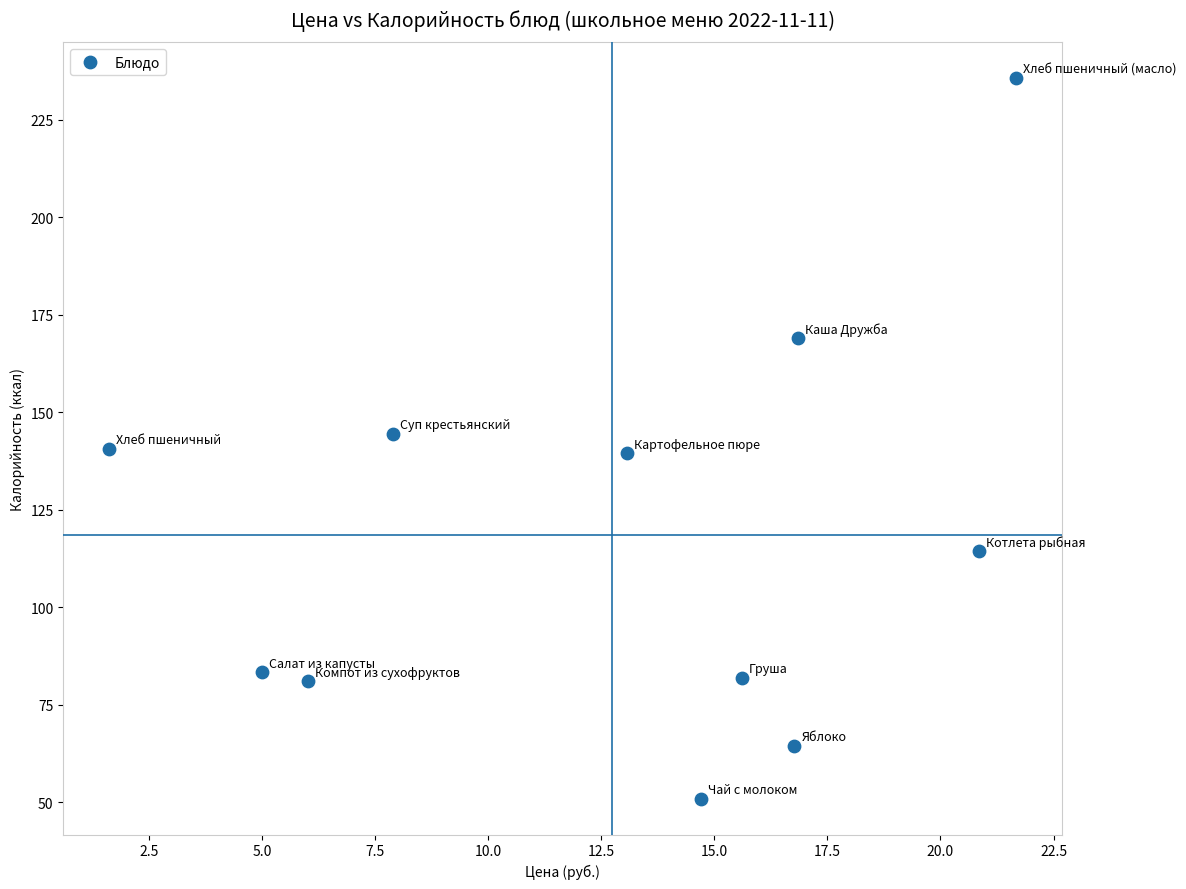

What is the average Y value?

118.6